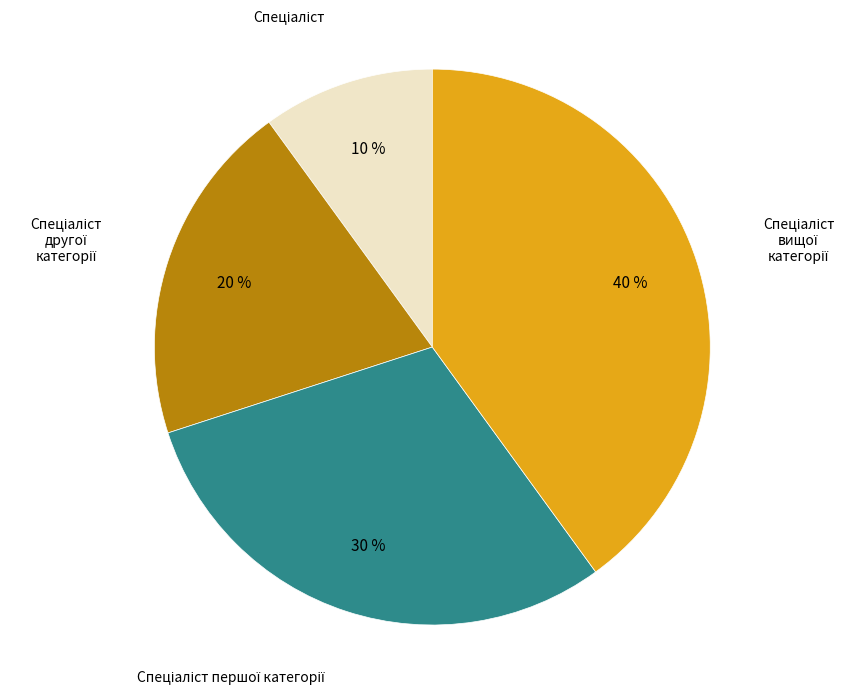

Is there any slice that represents more than half of the pie?

No